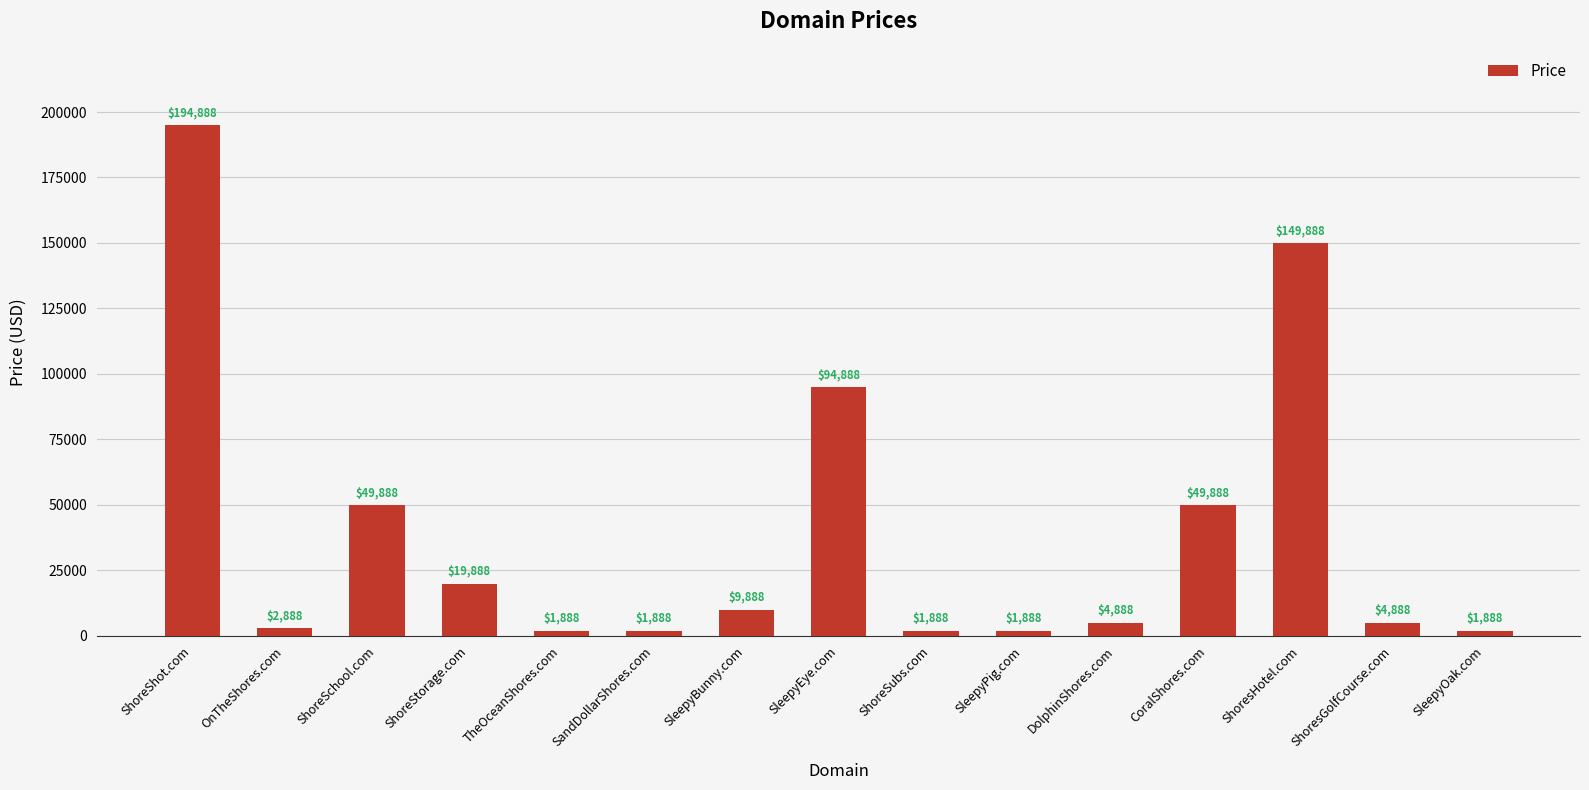

What is the approximate value at OnTheShores.com, to the nearest 10?

2890